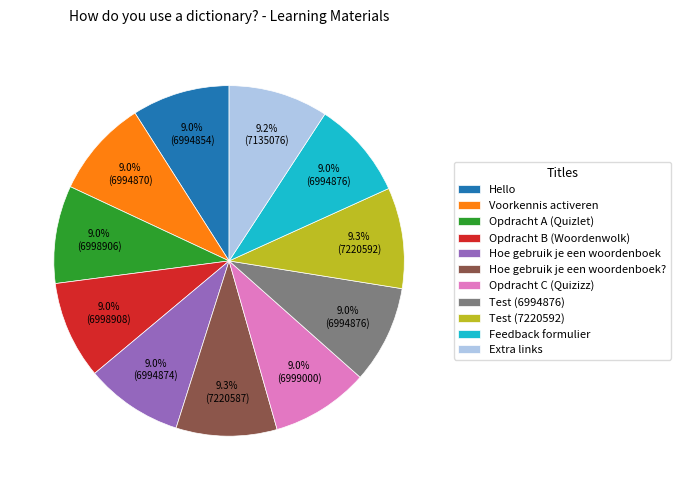

What portion of the pie excludes Extra links?

90.8%